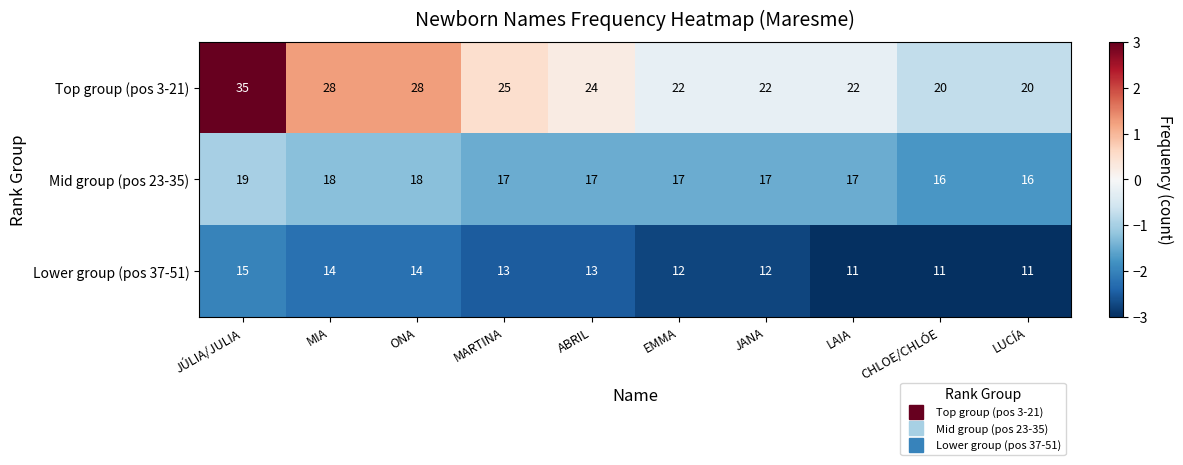

How many categories are shown in the chart?

10